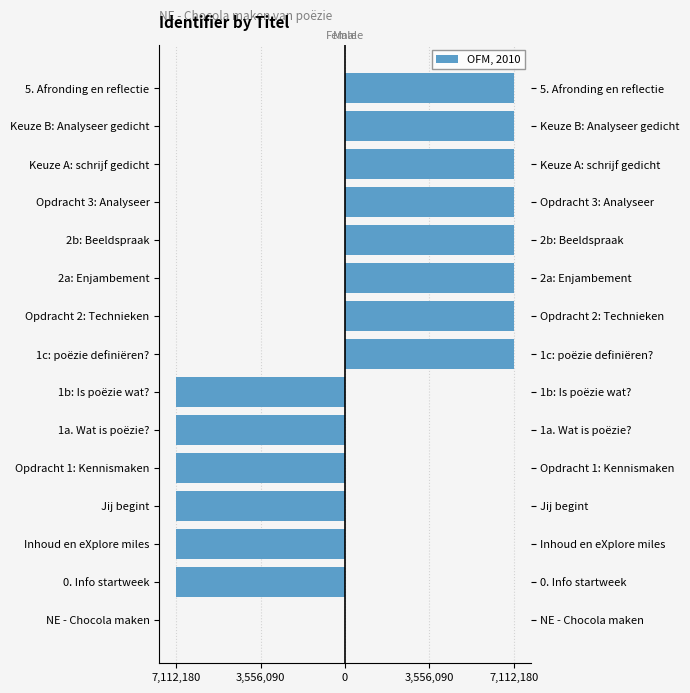

What is the value of the 7th bar from the left?

-7112166